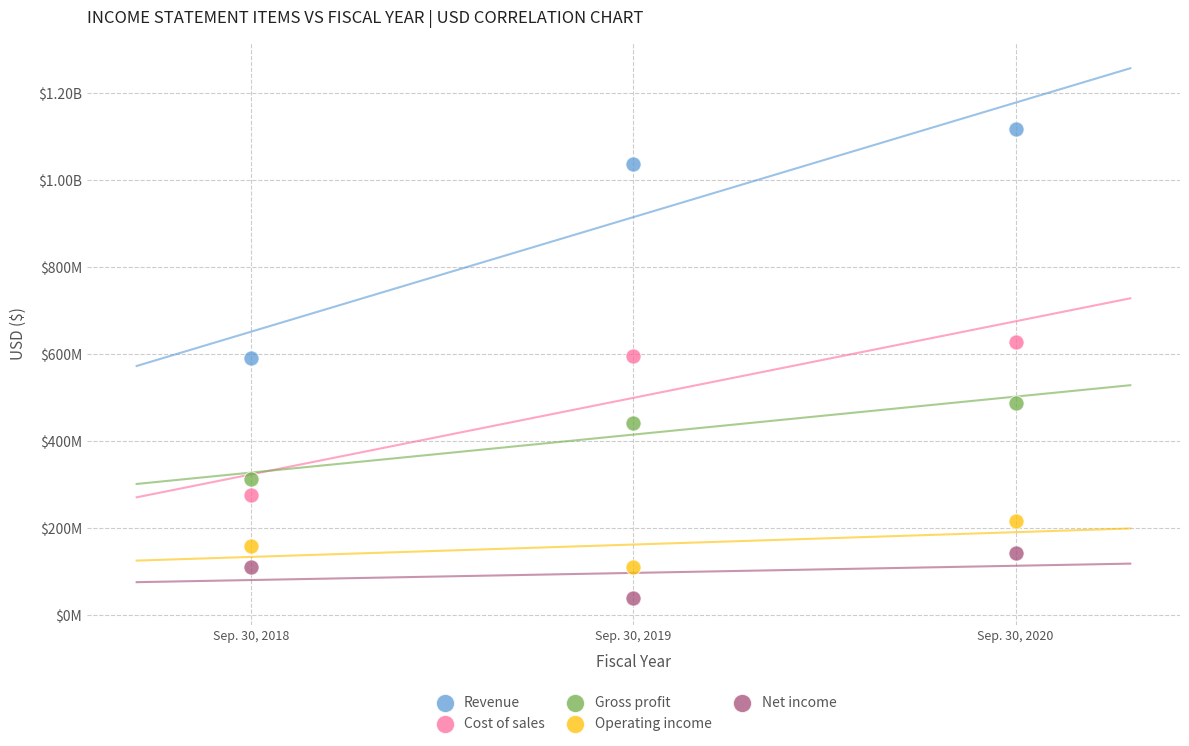

What are all the series names shown in the legend?

Revenue, Cost of sales, Gross profit, Operating income, Net income